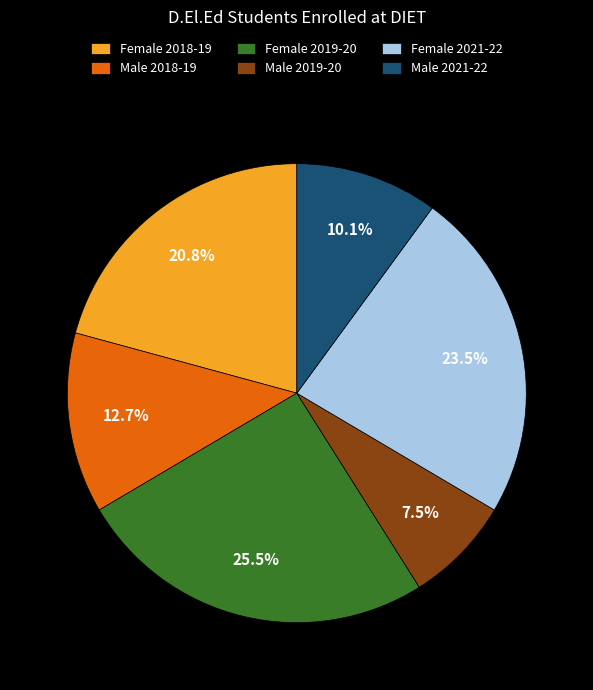

Do Female 2021-22 and Female 2019-20 together represent more than half of the pie?

No